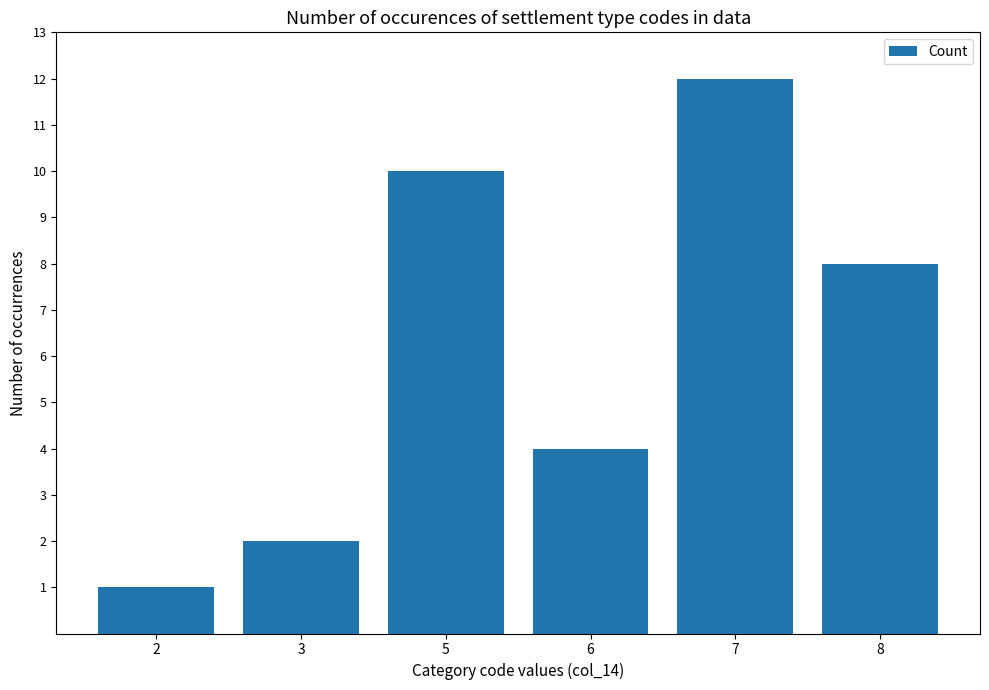

Read the value at 6, to the nearest 5.

5